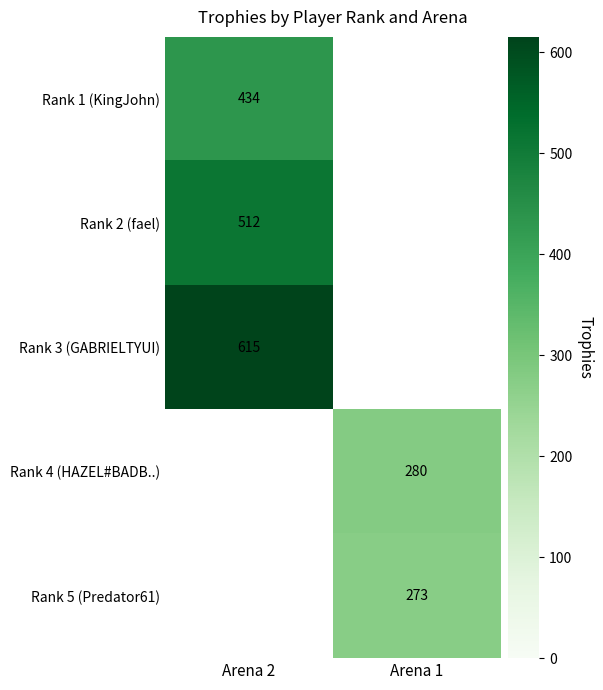

The value of Rank 5 (Predator61) at Arena 1 is 461. True or false?

False